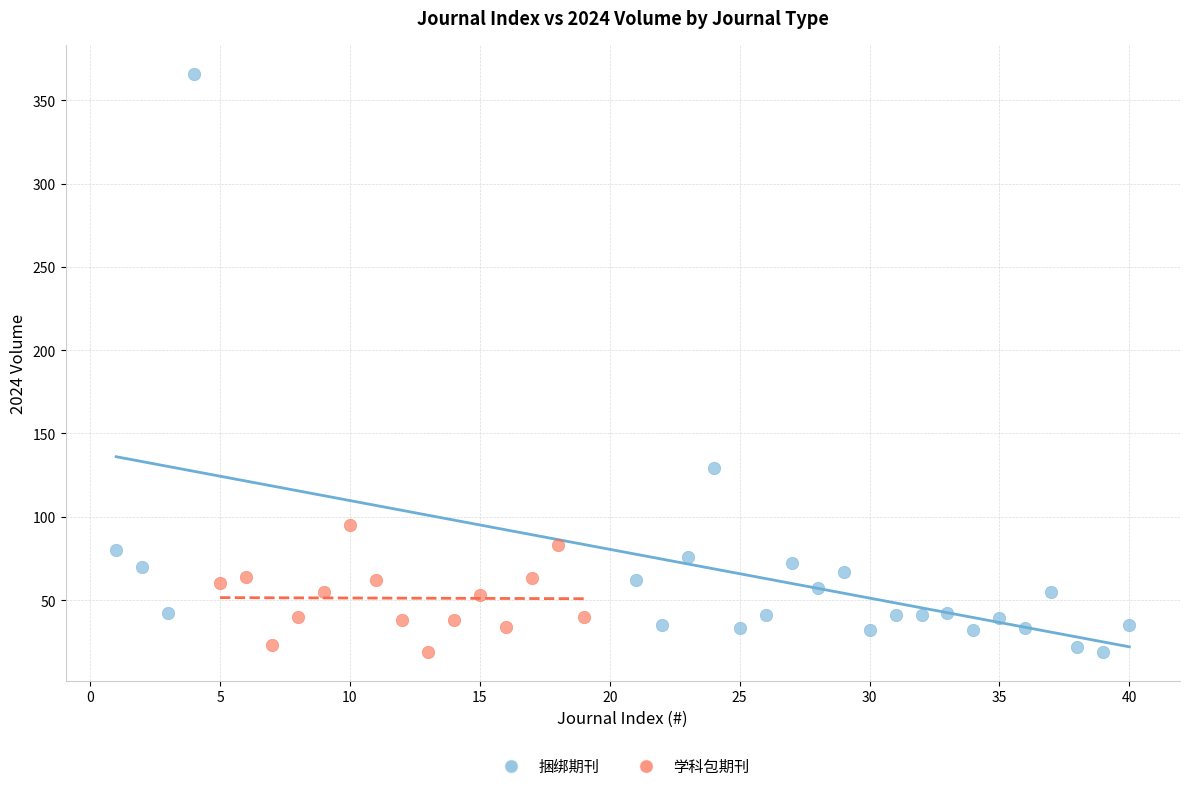

Which series contains the highest Y value?

捆绑期刊